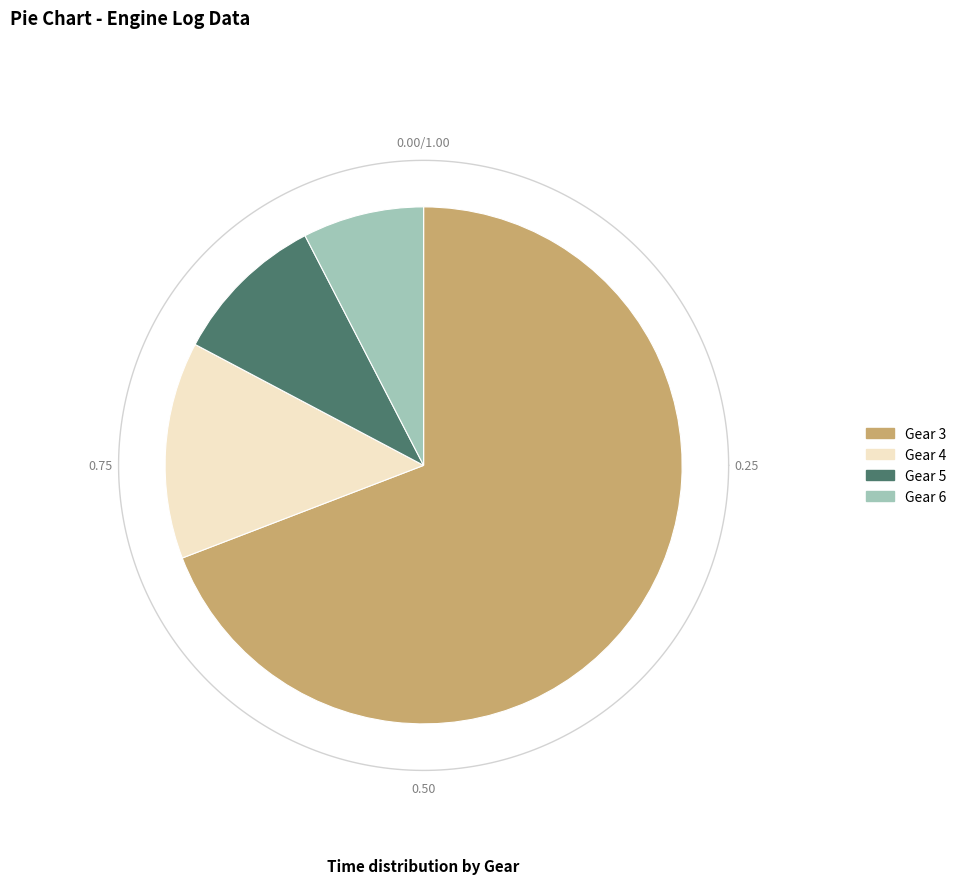

Which slice is the largest?

Gear 3